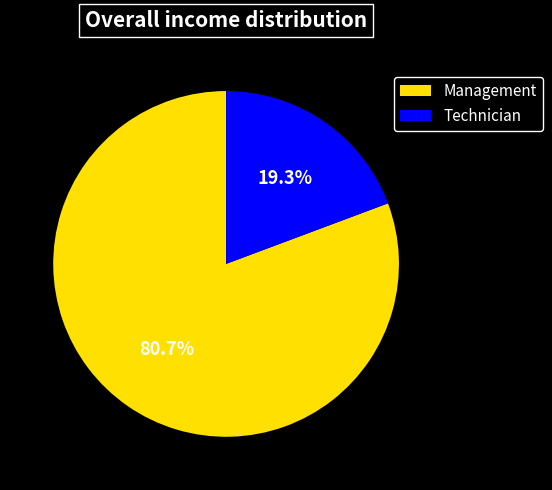

To the nearest percent, what percentage of the pie is Management?

81%